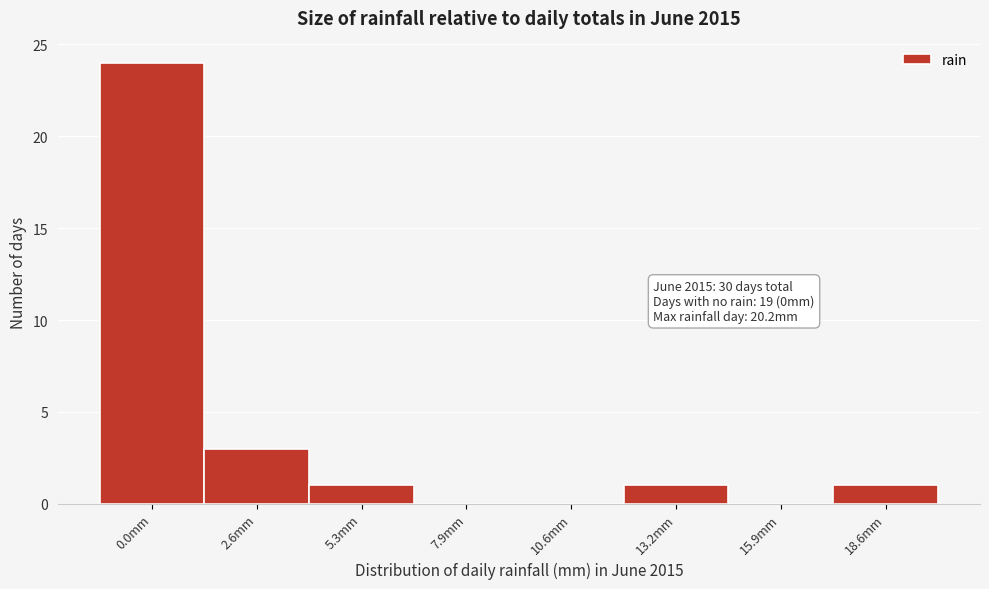

Reading right to left, transcribe all the data shown in this chart.

18.6mm=1	15.9mm=0	13.2mm=1	10.6mm=0	7.9mm=0	5.3mm=1	2.6mm=3	0.0mm=24